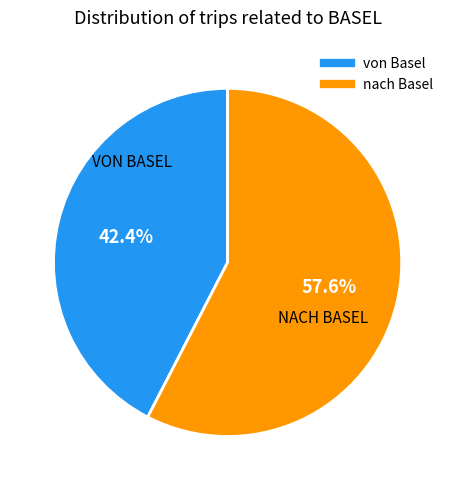

What is the ratio of the value at nach Basel to the value at von Basel?

1.4